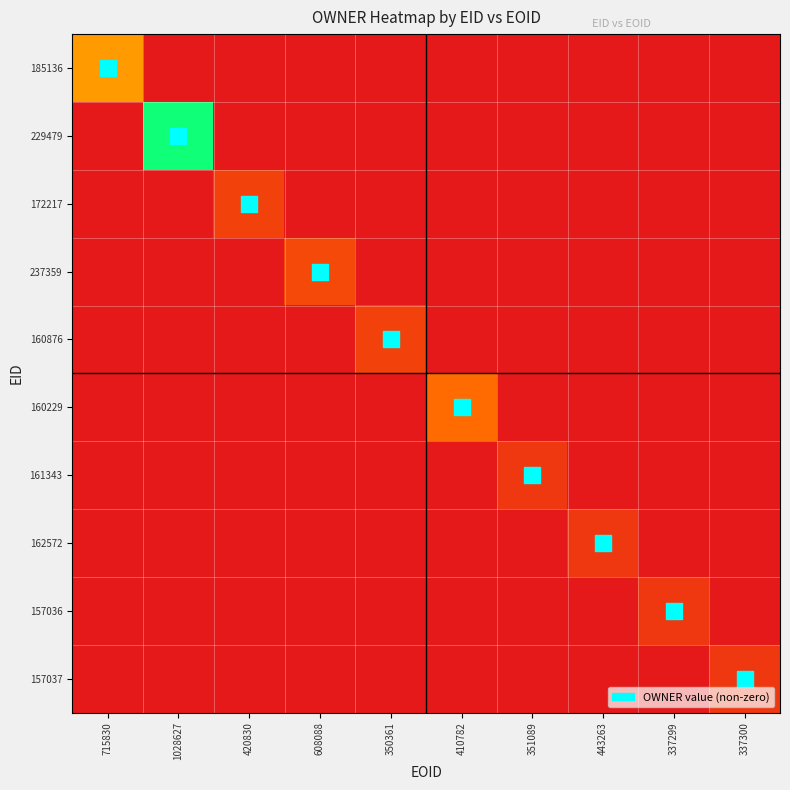

Reading left to right, extract all data points from this chart.

185136: 715830=157172	1028627=18000	420830=18000	608088=18000	350361=18000	410782=18000	351089=18000	443263=18000	337299=18000	337300=18000
229479: 715830=18000	1028627=323005	420830=18000	608088=18000	350361=18000	410782=18000	351089=18000	443263=18000	337299=18000	337300=18000
172217: 715830=18000	1028627=18000	420830=73175	608088=18000	350361=18000	410782=18000	351089=18000	443263=18000	337299=18000	337300=18000
237359: 715830=18000	1028627=18000	420830=18000	608088=83743	350361=18000	410782=18000	351089=18000	443263=18000	337299=18000	337300=18000
160876: 715830=18000	1028627=18000	420830=18000	608088=18000	350361=73175	410782=18000	351089=18000	443263=18000	337299=18000	337300=18000
160229: 715830=18000	1028627=18000	420830=18000	608088=18000	350361=18000	410782=126397	351089=18000	443263=18000	337299=18000	337300=18000
161343: 715830=18000	1028627=18000	420830=18000	608088=18000	350361=18000	410782=18000	351089=60444	443263=18000	337299=18000	337300=18000
162572: 715830=18000	1028627=18000	420830=18000	608088=18000	350361=18000	410782=18000	351089=18000	443263=60360	337299=18000	337300=18000
157036: 715830=18000	1028627=18000	420830=18000	608088=18000	350361=18000	410782=18000	351089=18000	443263=18000	337299=60338	337300=18000
157037: 715830=18000	1028627=18000	420830=18000	608088=18000	350361=18000	410782=18000	351089=18000	443263=18000	337299=18000	337300=60338